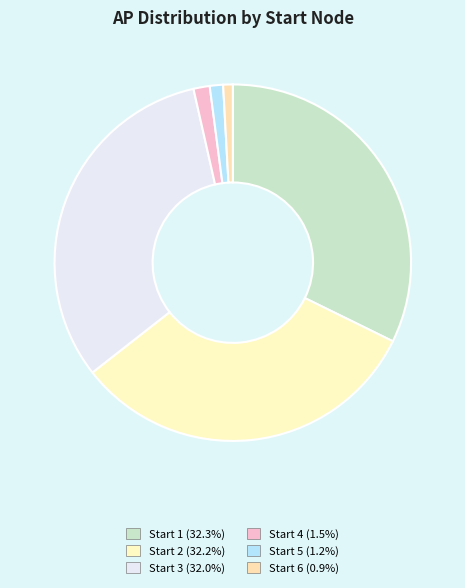

How many segments does this pie chart have?

6